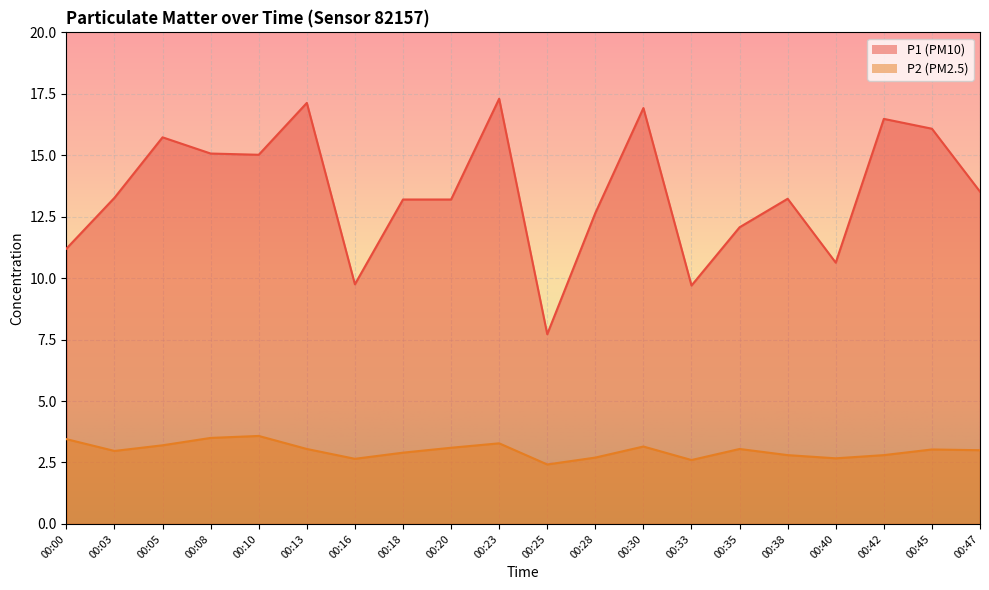

Read the P1 value at 00:18.

13.2